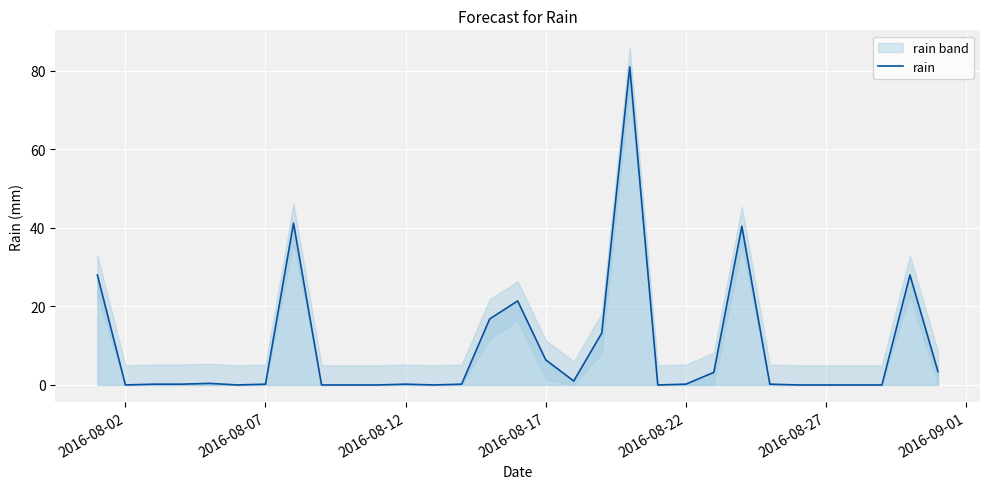

The value at 2016-08-12 is 0.1. True or false?

False